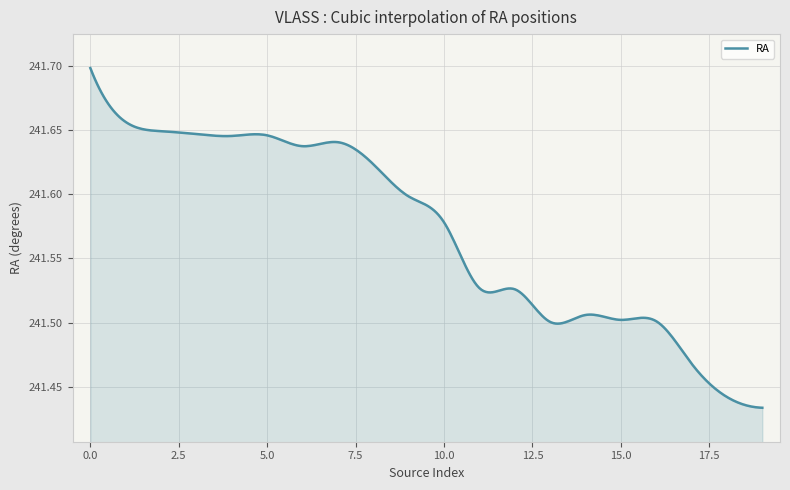

What is the difference between the maximum and minimum values?

0.3